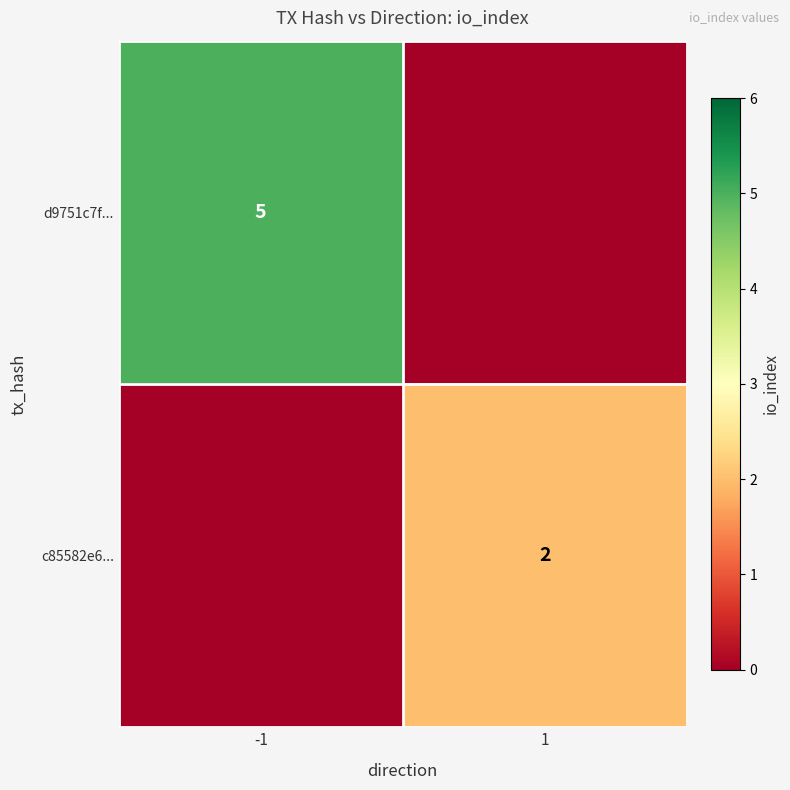

What is the spread (max minus min) of values at -1?

5